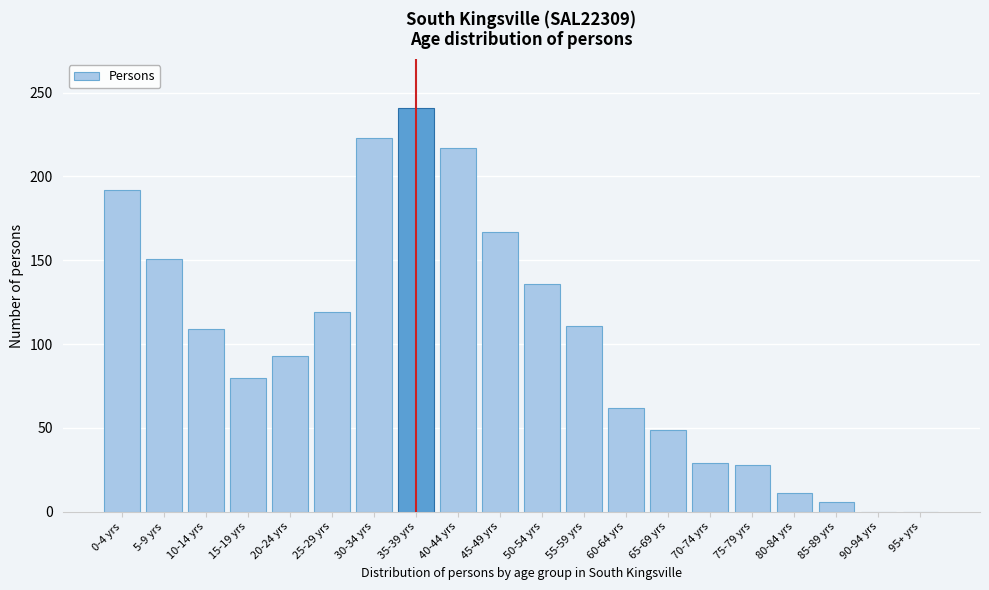

What is the sum of the values at 90-94 yrs and 40-44 yrs?

217